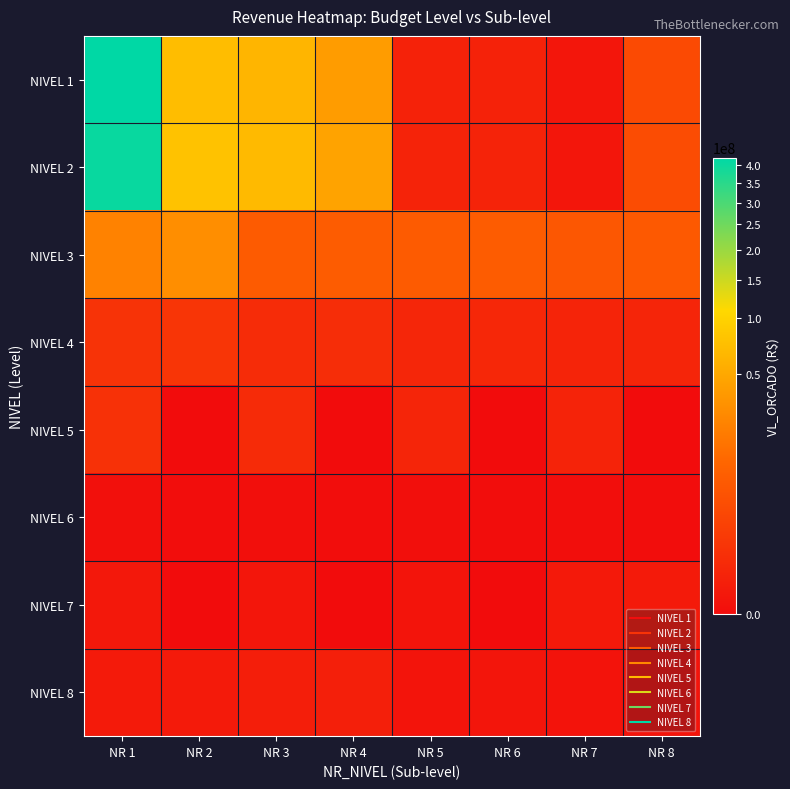

At NR 2, list the series in order from largest to smallest.

NIVEL 2, NIVEL 1, NIVEL 3, NIVEL 4, NIVEL 8, NIVEL 6, NIVEL 5, NIVEL 7